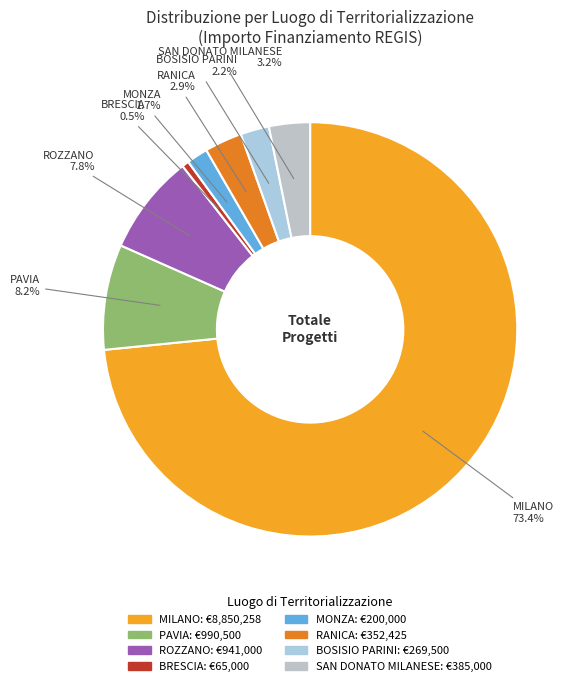

To the nearest percent, what is the difference between the largest and smallest slice percentages?

73%